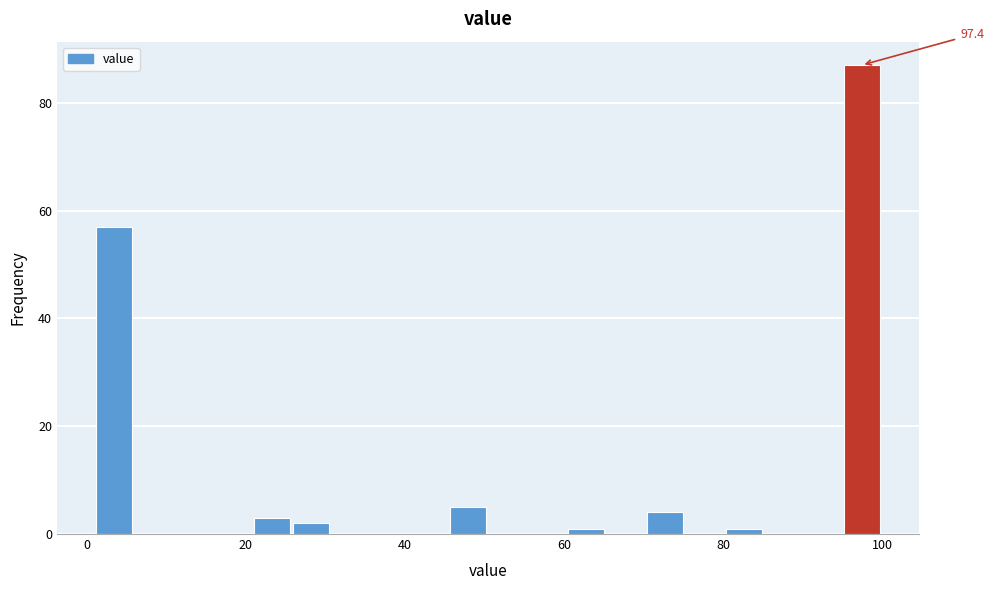

Read against the x-axis, roughly where is the centre of the tallest bar?

98